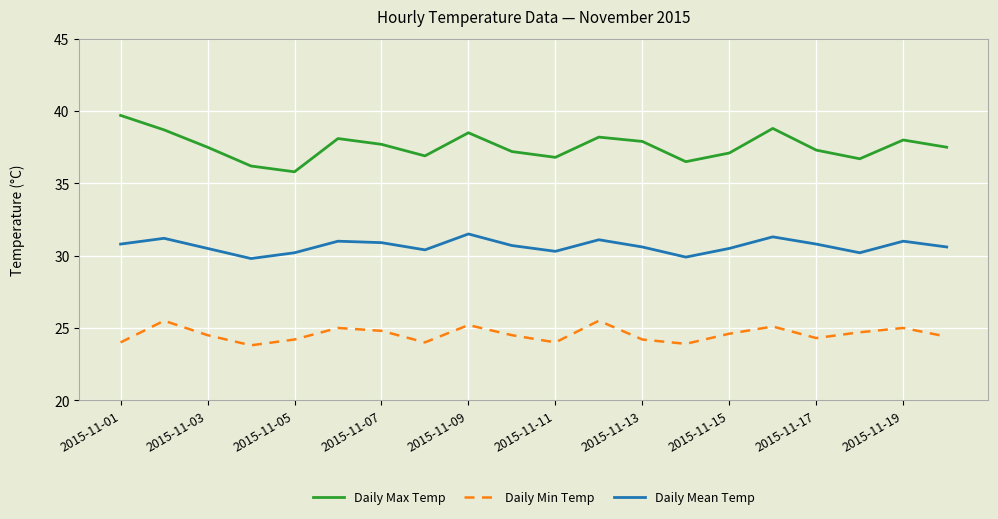

What is the greatest value displayed?

39.7